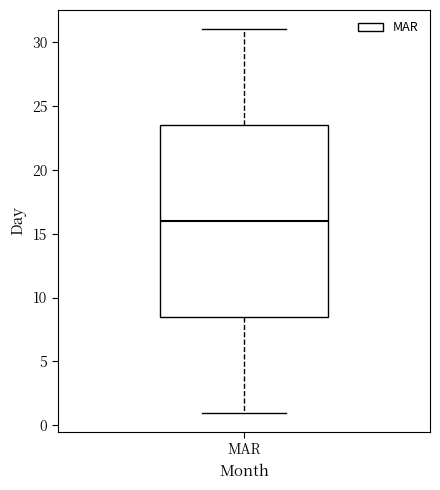

Where does the median line of the box for MAR sit on the y-axis? The values are not printed on the chart, so give them approximately, as read against the axis.

16.0